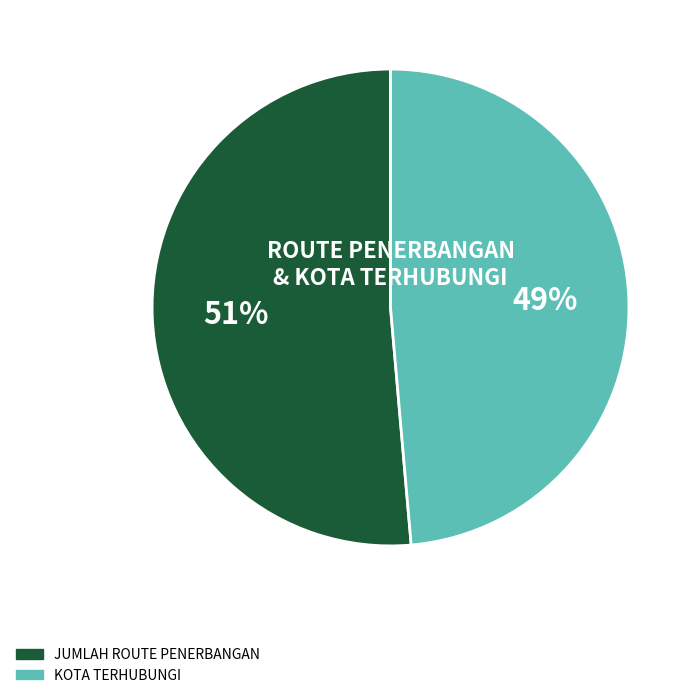

To the nearest percent, what is the average slice percentage?

50%